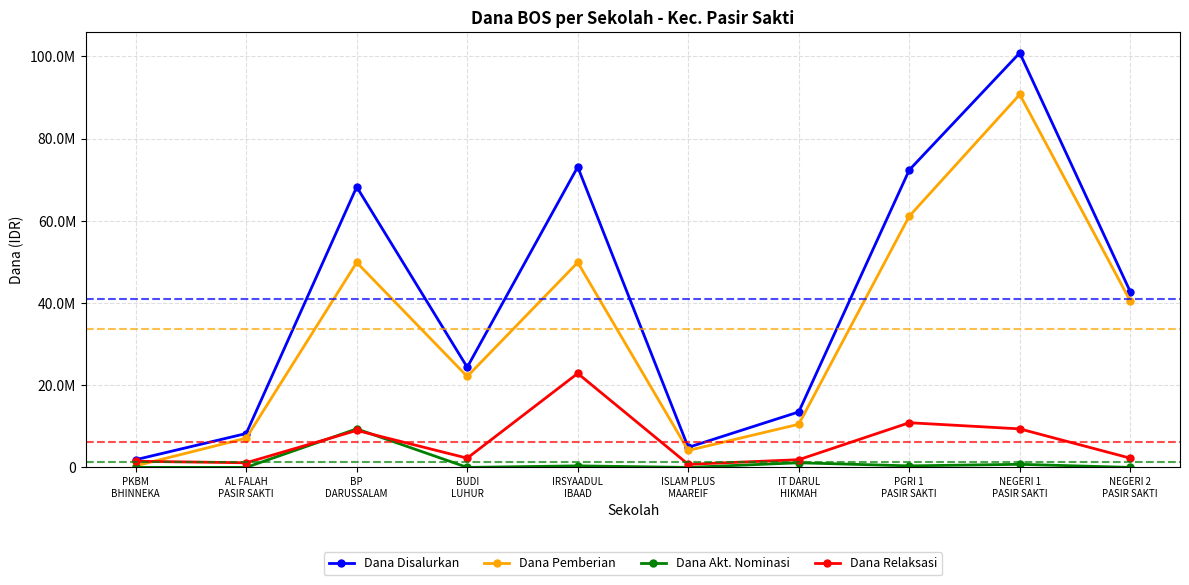

Reading left to right, extract all data points from this chart.

Dana Disalurkan: PKBM
BHINNEKA=1875000	AL FALAH
PASIR SAKTI=8250000	BP
DARUSSALAM=68250000	BUDI
LUHUR=24375000	IRSYAADUL
IBAAD=73125000	ISLAM PLUS
MAAREIF=4875000	IT DARUL
HIKMAH=13500000	PGRI 1
PASIR SAKTI=72375000	NEGERI 1
PASIR SAKTI=100875000	NEGERI 2
PASIR SAKTI=42750000
Dana Pemberian: PKBM
BHINNEKA=375000	AL FALAH
PASIR SAKTI=7125000	BP
DARUSSALAM=49875000	BUDI
LUHUR=22125000	IRSYAADUL
IBAAD=49875000	ISLAM PLUS
MAAREIF=4125000	IT DARUL
HIKMAH=10500000	PGRI 1
PASIR SAKTI=61125000	NEGERI 1
PASIR SAKTI=90750000	NEGERI 2
PASIR SAKTI=40500000
Dana Akt. Nominasi: PKBM
BHINNEKA=0	AL FALAH
PASIR SAKTI=0	BP
DARUSSALAM=9375000	BUDI
LUHUR=0	IRSYAADUL
IBAAD=375000	ISLAM PLUS
MAAREIF=0	IT DARUL
HIKMAH=1125000	PGRI 1
PASIR SAKTI=375000	NEGERI 1
PASIR SAKTI=750000	NEGERI 2
PASIR SAKTI=0
Dana Relaksasi: PKBM
BHINNEKA=1500000	AL FALAH
PASIR SAKTI=1125000	BP
DARUSSALAM=9000000	BUDI
LUHUR=2250000	IRSYAADUL
IBAAD=22875000	ISLAM PLUS
MAAREIF=750000	IT DARUL
HIKMAH=1875000	PGRI 1
PASIR SAKTI=10875000	NEGERI 1
PASIR SAKTI=9375000	NEGERI 2
PASIR SAKTI=2250000